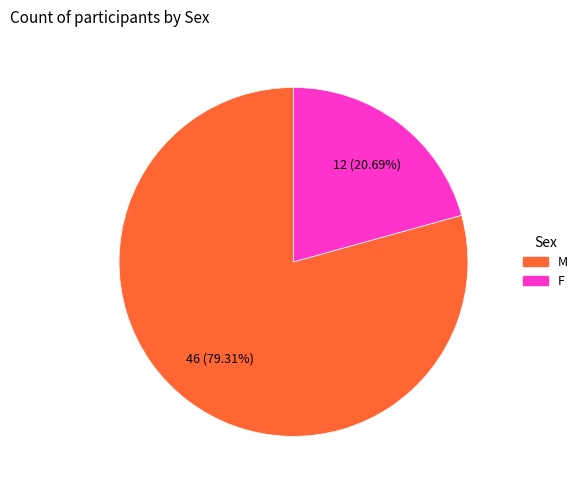

Which slice is the smallest?

F